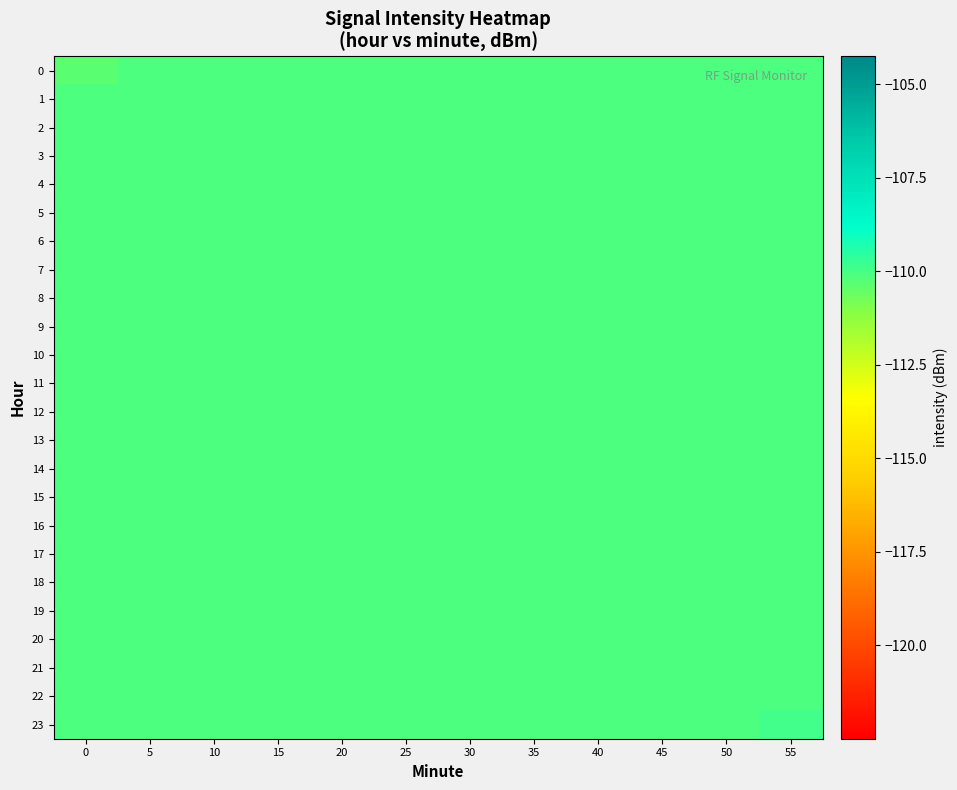

Rank the series at 20 from lowest to highest value.

0, 1, 2, 3, 4, 5, 6, 7, 8, 9, 10, 11, 12, 13, 14, 15, 16, 17, 18, 19, 20, 21, 22, 23